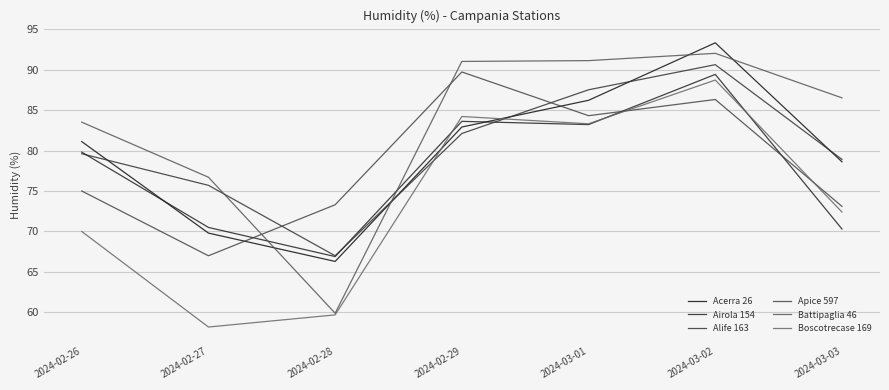

How many lines are shown in the chart?

6